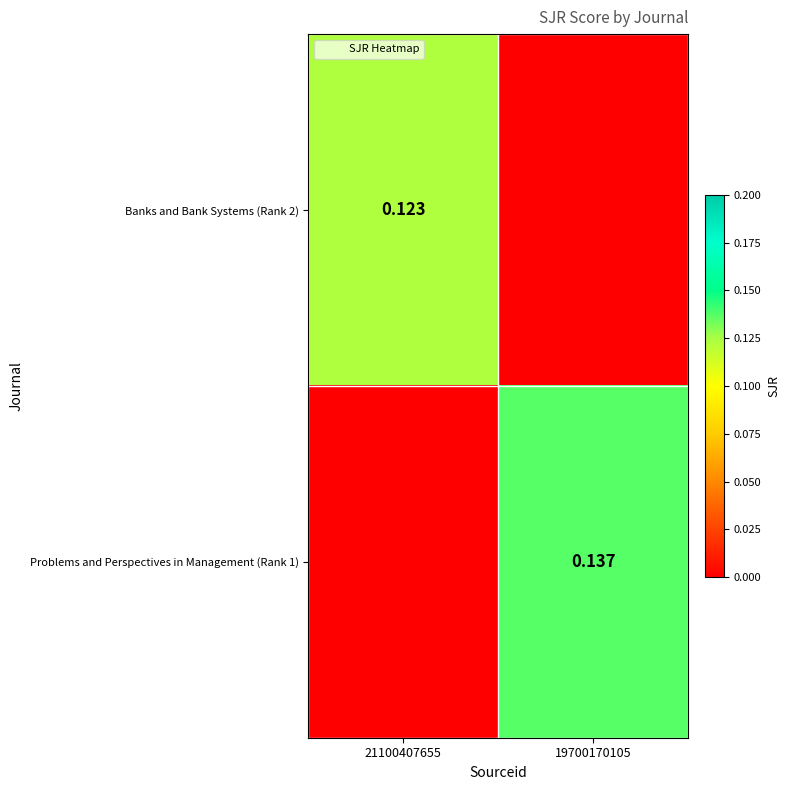

At which label does Banks and Bank Systems (Rank 2) reach its minimum?

19700170105